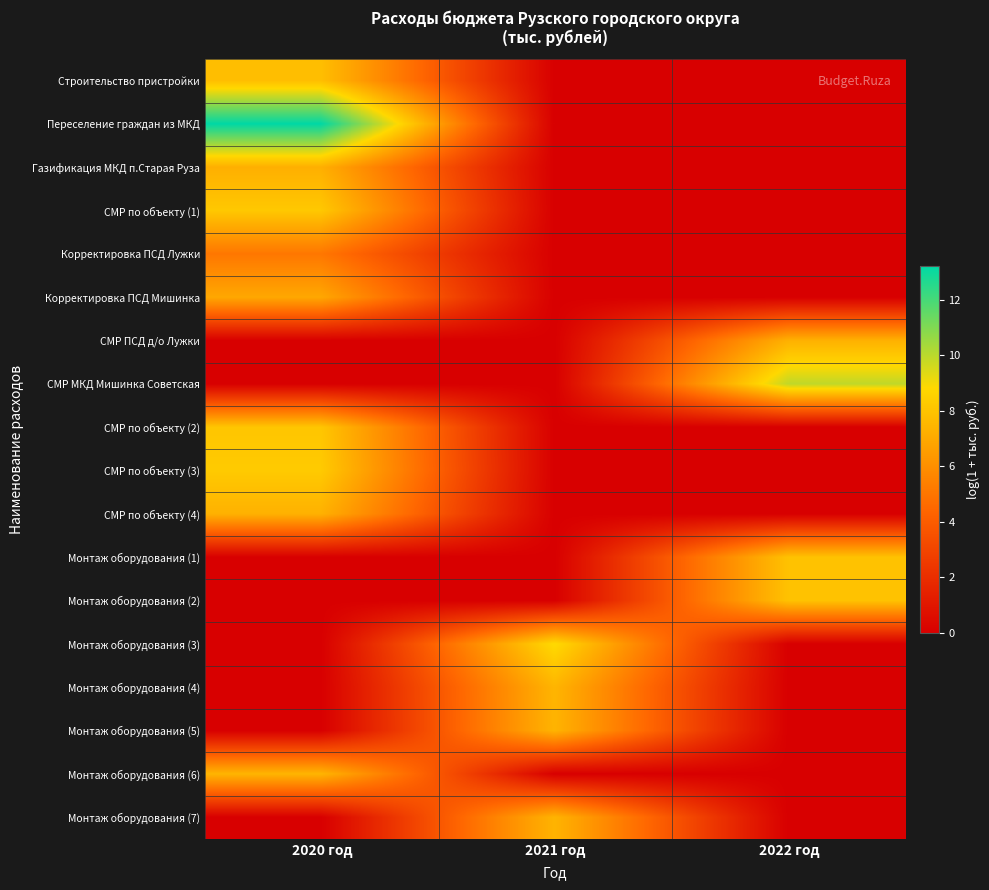

Between 2020 год and 2022 год, which series saw the biggest shift?

Переселение граждан из МКД